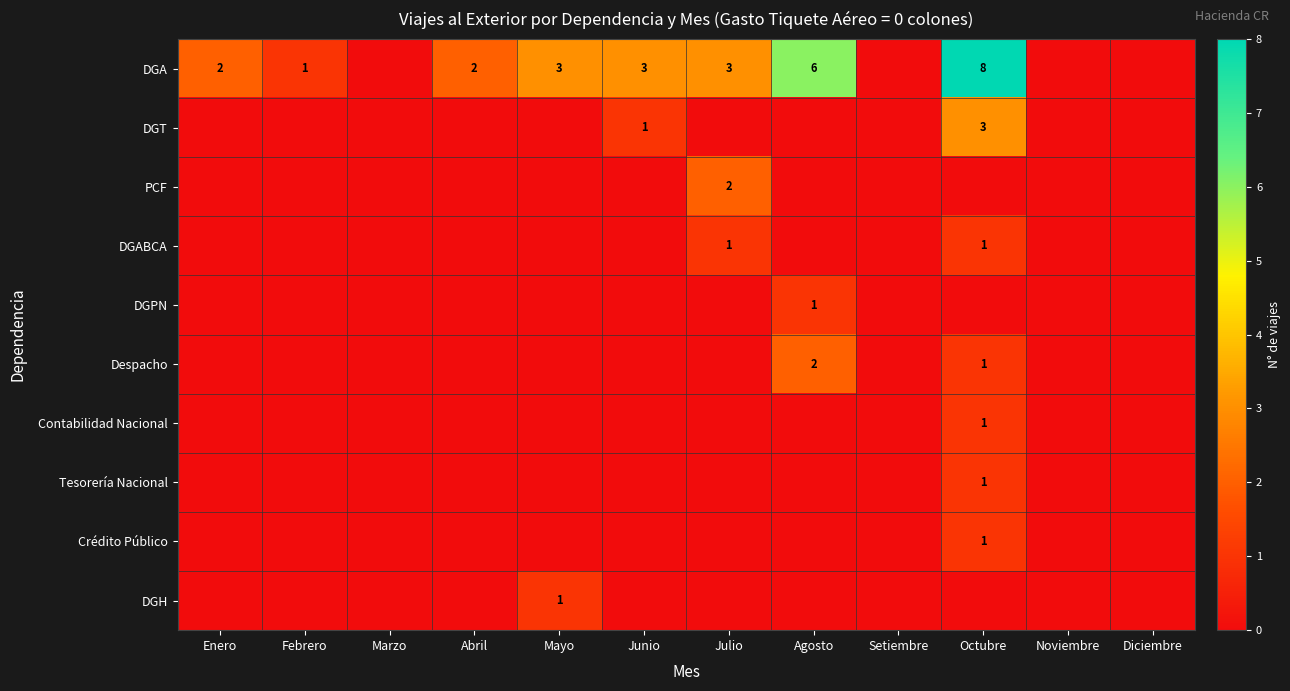

What is the sum of all Contabilidad Nacional values?

1